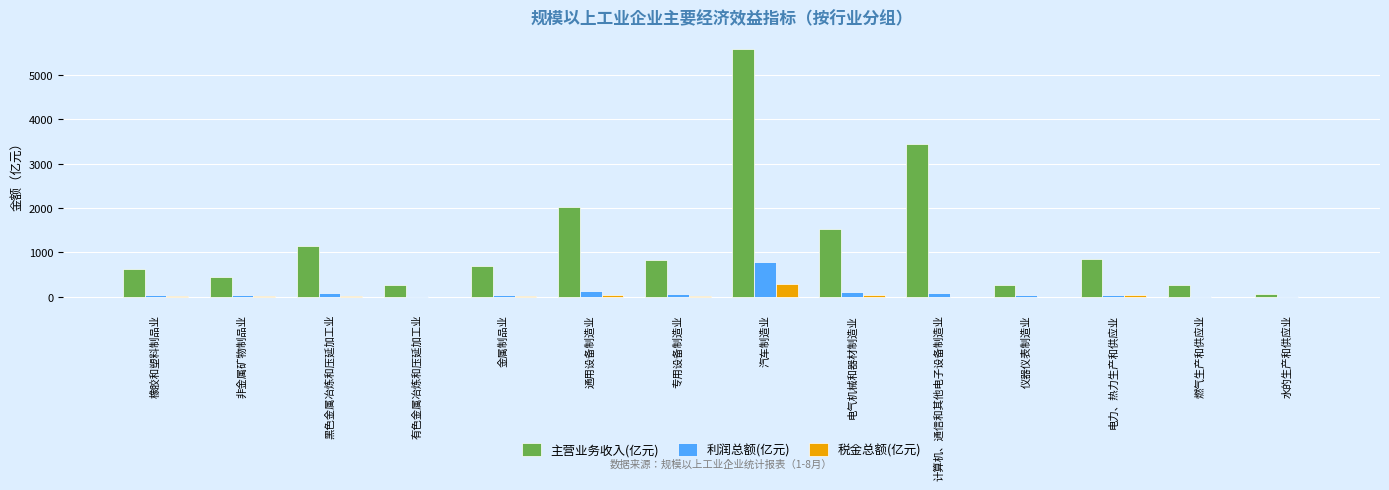

At which category is the sum across all series the highest?

汽车制造业